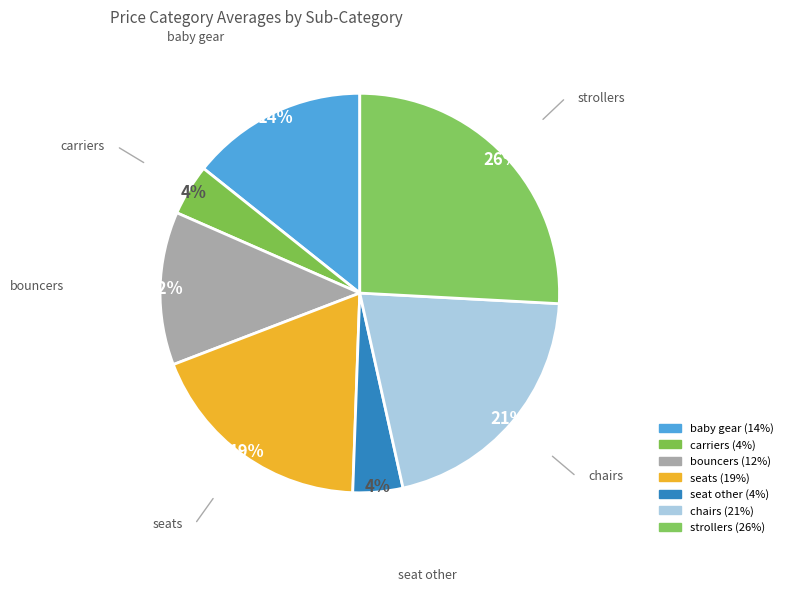

Is the sum of carriers and bouncers greater than half?

No